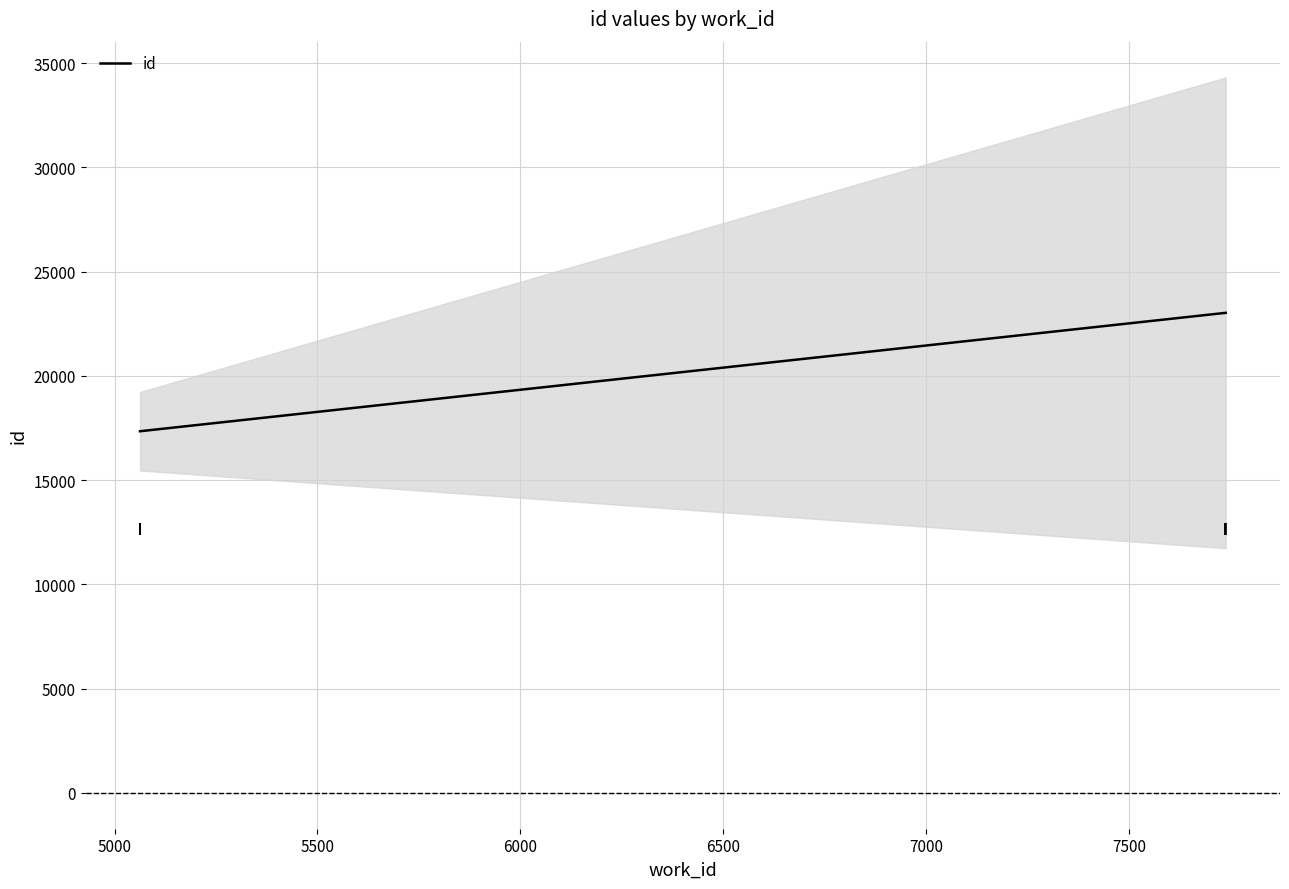

What is the minimum value shown in the chart?

17347.7